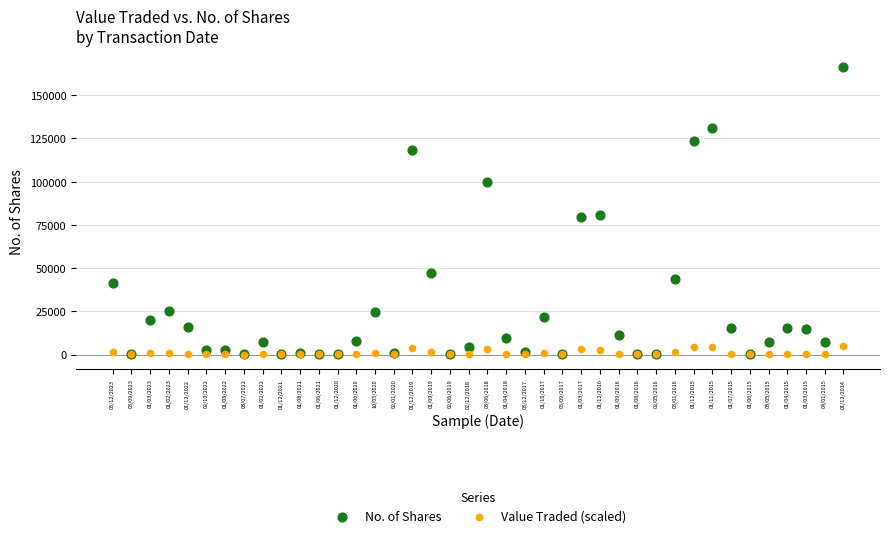

What are all the series names shown in the legend?

No. of Shares, Value Traded (scaled)